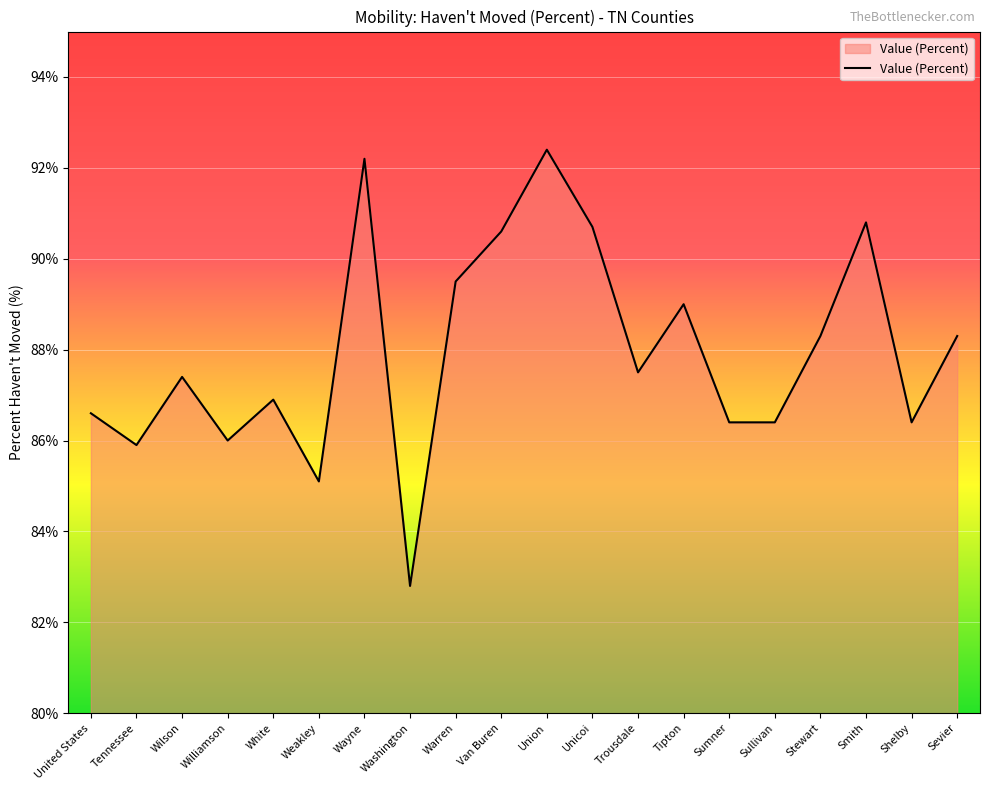

Which category has the highest value across all series?

Union